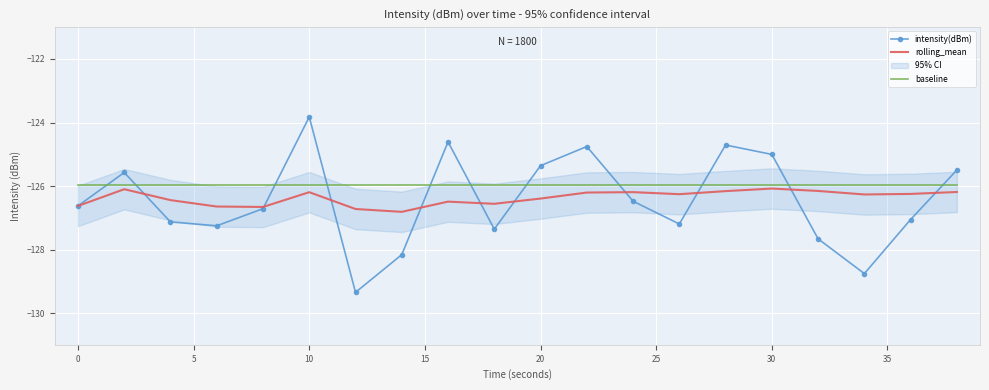

After their last crossing, which series has the higher values: intensity(dBm) or baseline?

intensity(dBm)